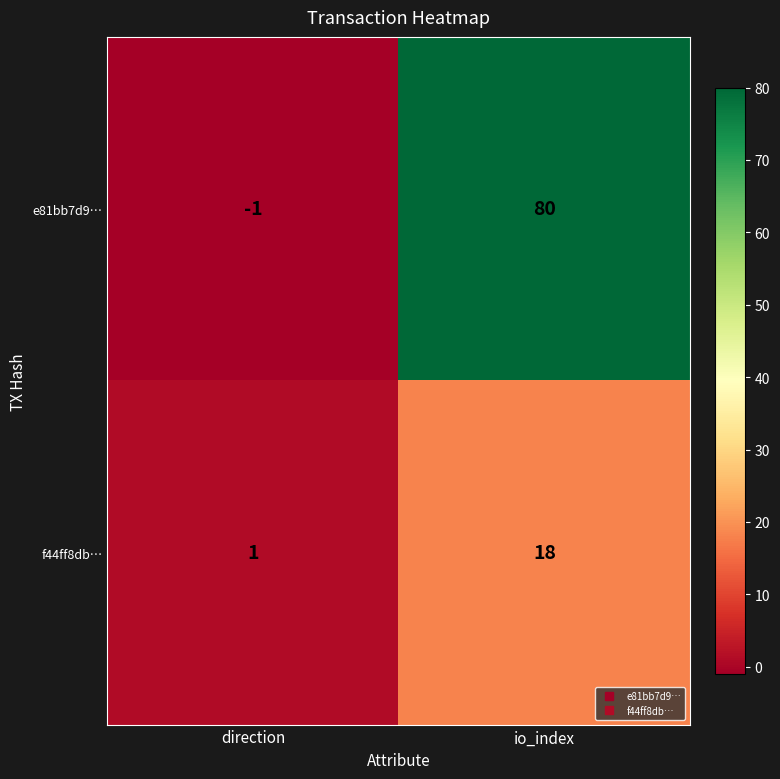

What is the difference between the highest and lowest values at direction?

2